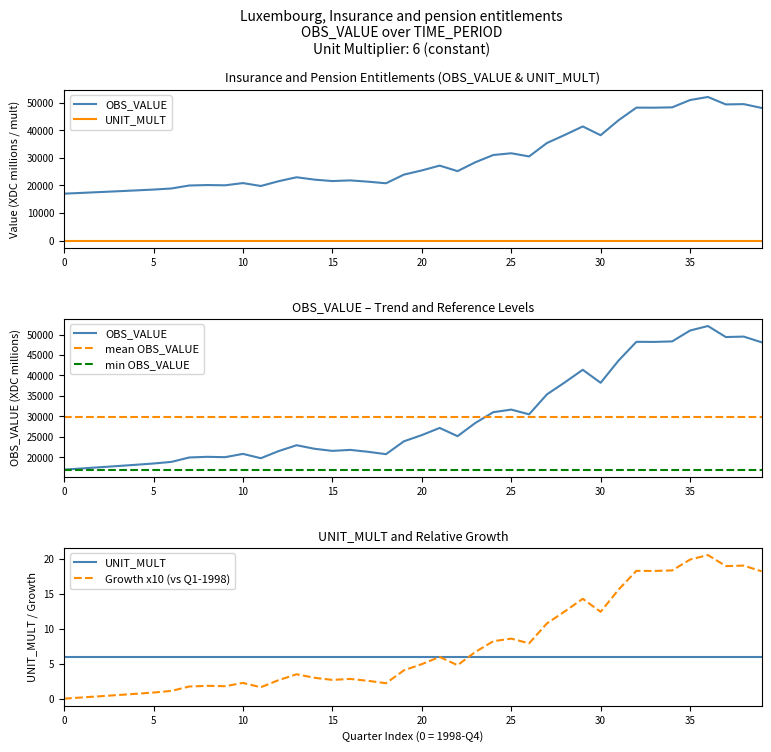

What are all the series names shown in the legend?

OBS_VALUE, UNIT_MULT, mean OBS_VALUE, min OBS_VALUE, Growth x10 (vs Q1-1998)